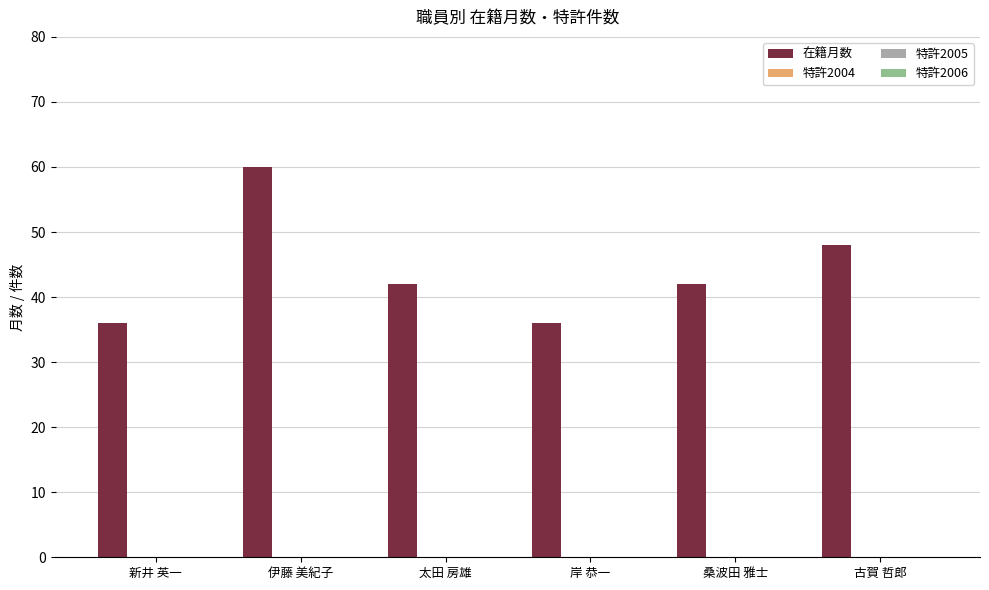

Are the bars horizontal?

No